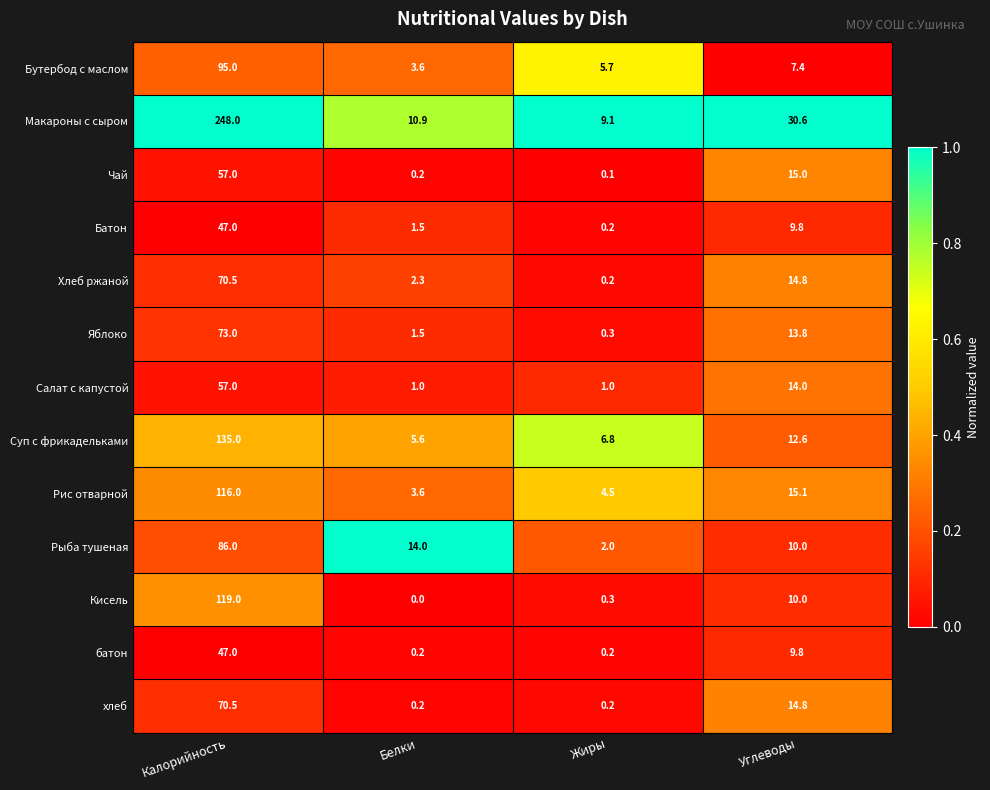

What is the sum of the Яблоко values at Углеводы and Калорийность?

86.8